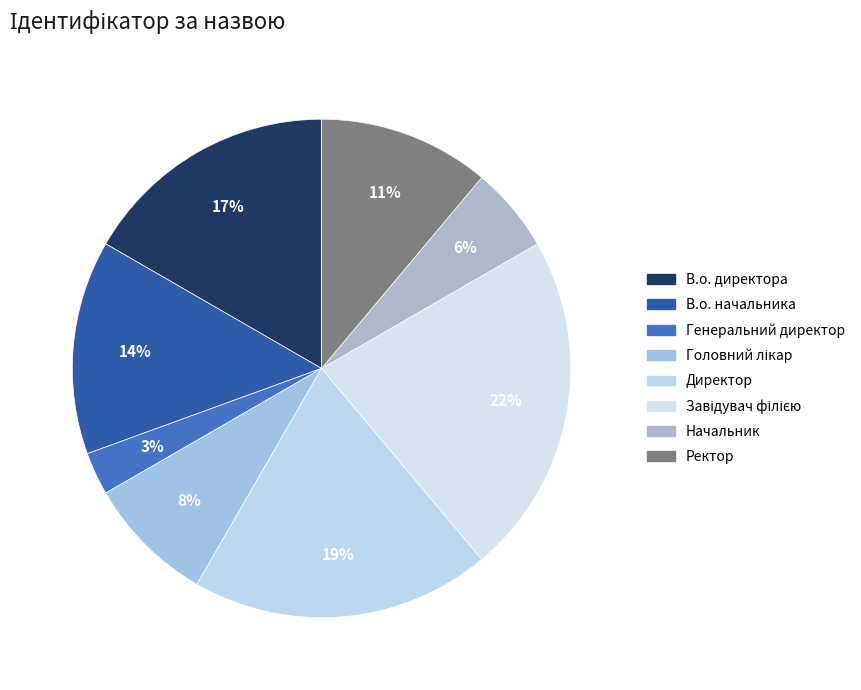

Which category has the biggest portion of the pie?

Завідувач філією